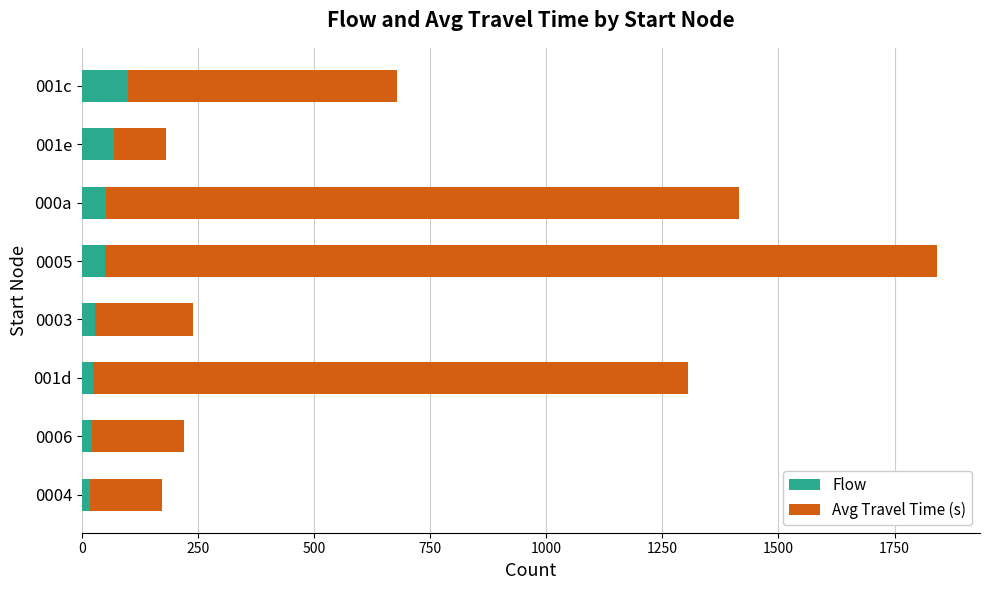

What is the sum of all Flow values?

363